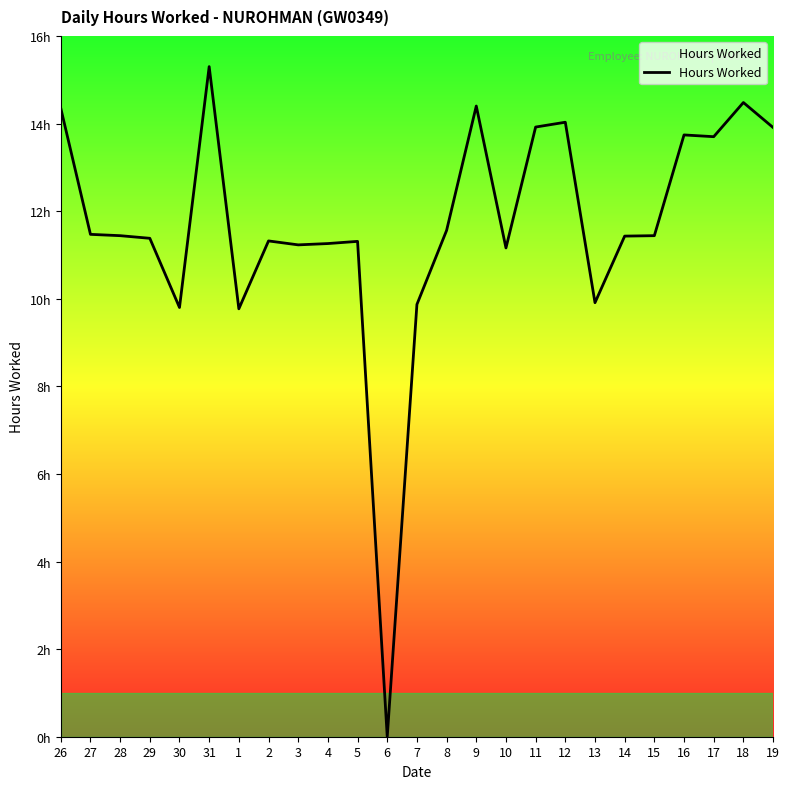

Between 16 and 14, which is larger?

16